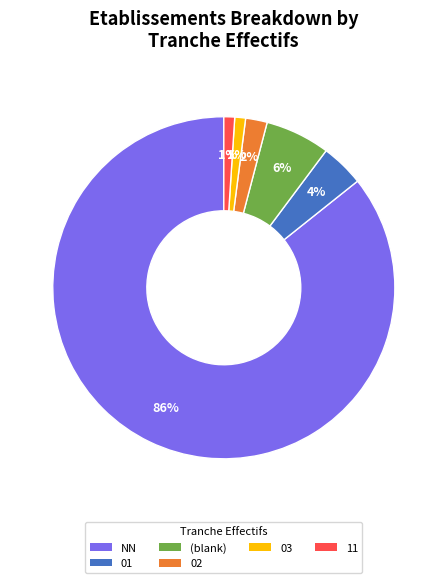

Combined, do 03 and NN account for over 50%?

Yes